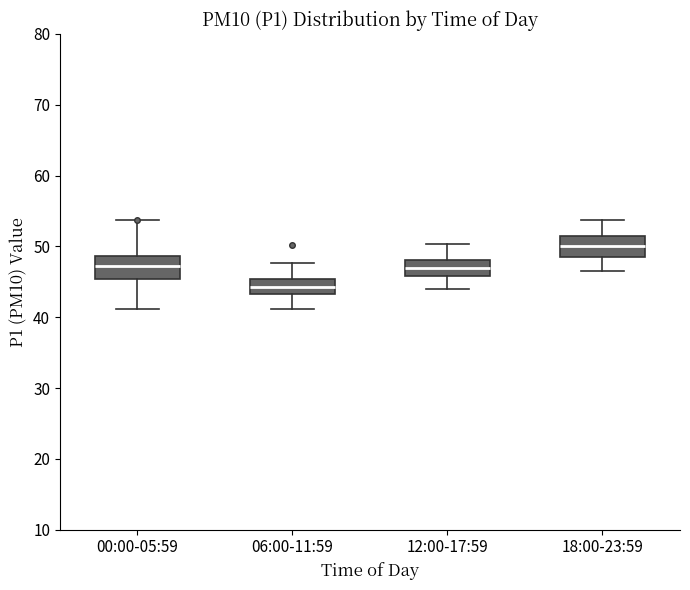

Reading left to right, read every box against the y-axis: the position of its median line, the range the box covers, and the ends of its whiskers. The values are not printed on the chart, so give them approximately, as read against the axis.

00:00-05:59: median 47, box 45 to 49, whiskers 41 to 54
06:00-11:59: median 44, box 43 to 45, whiskers 41 to 48
12:00-17:59: median 47, box 46 to 48, whiskers 44 to 50
18:00-23:59: median 50, box 49 to 51, whiskers 47 to 54